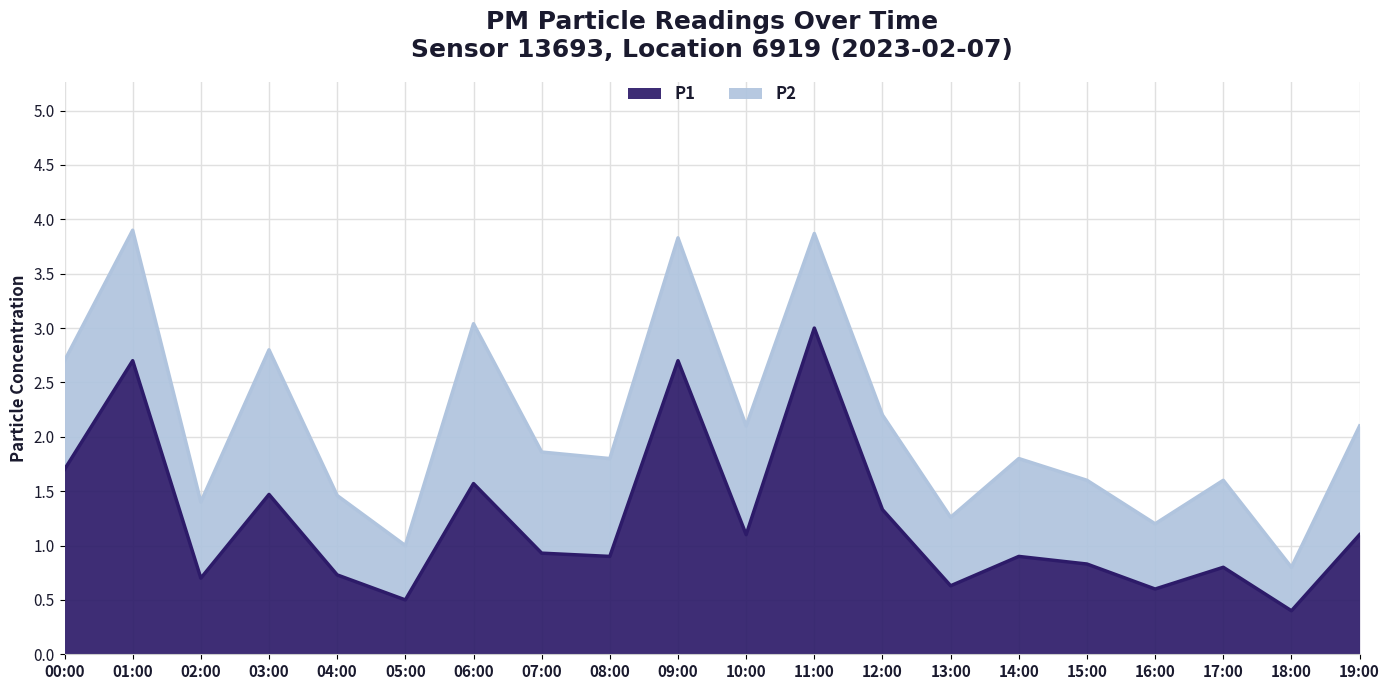

Which has a higher value, 05:00 or 16:00?

16:00